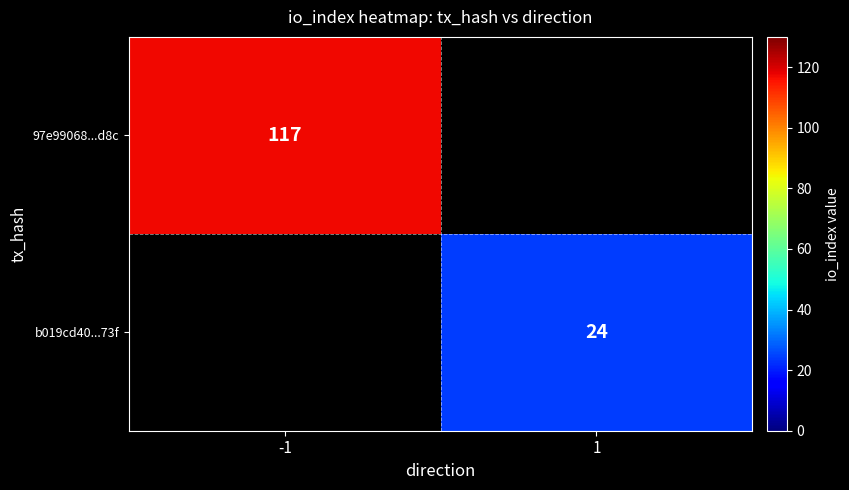

The b019cd40...73f series shows 42.2 at 1. True or false?

False